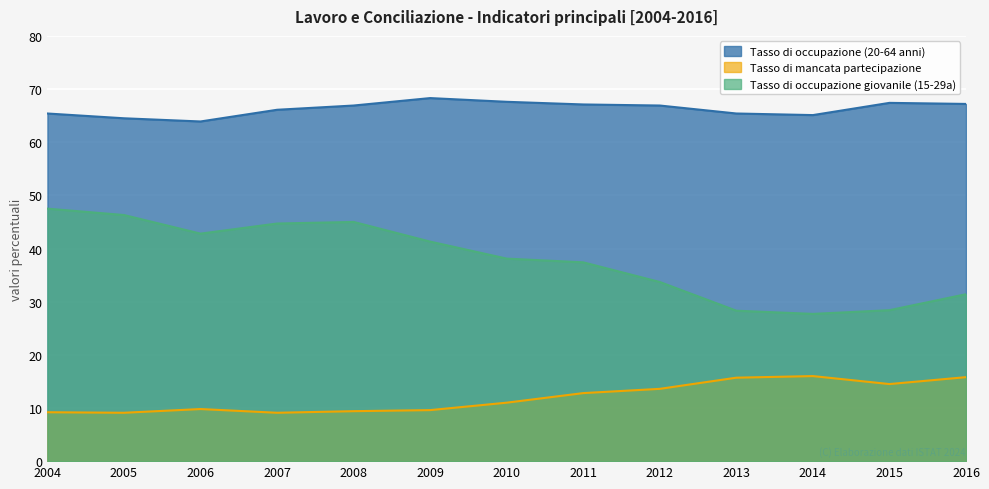

True or false: Tasso di occupazione giovanile (15-29a) has more than 2 points higher than both neighbors.

False